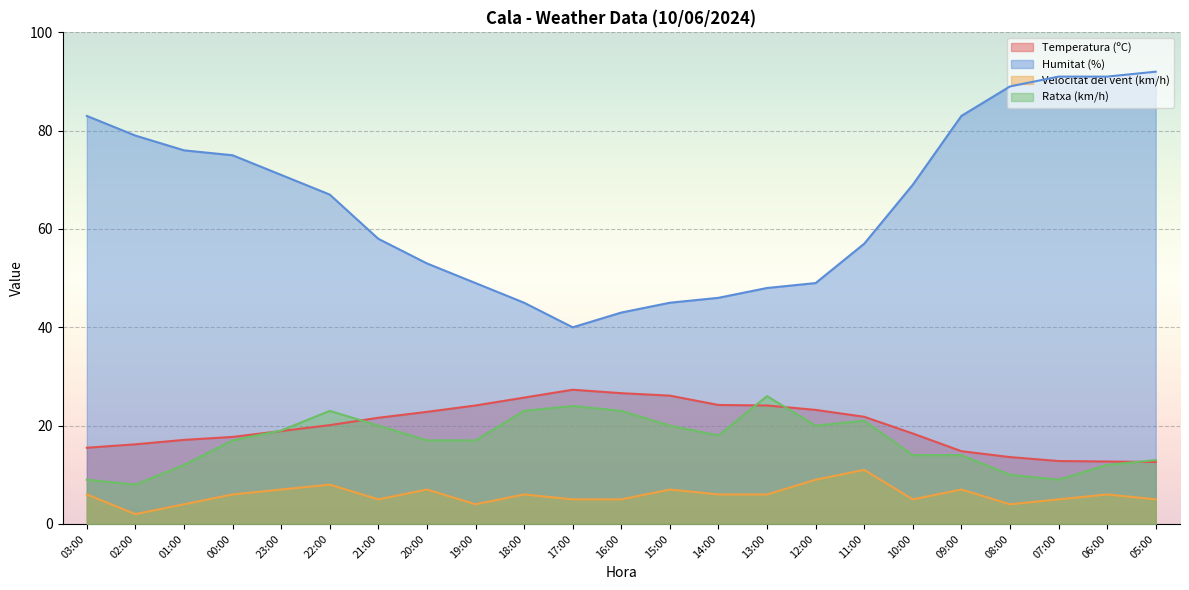

Which series has the largest range (max minus min)?

Humitat (%)